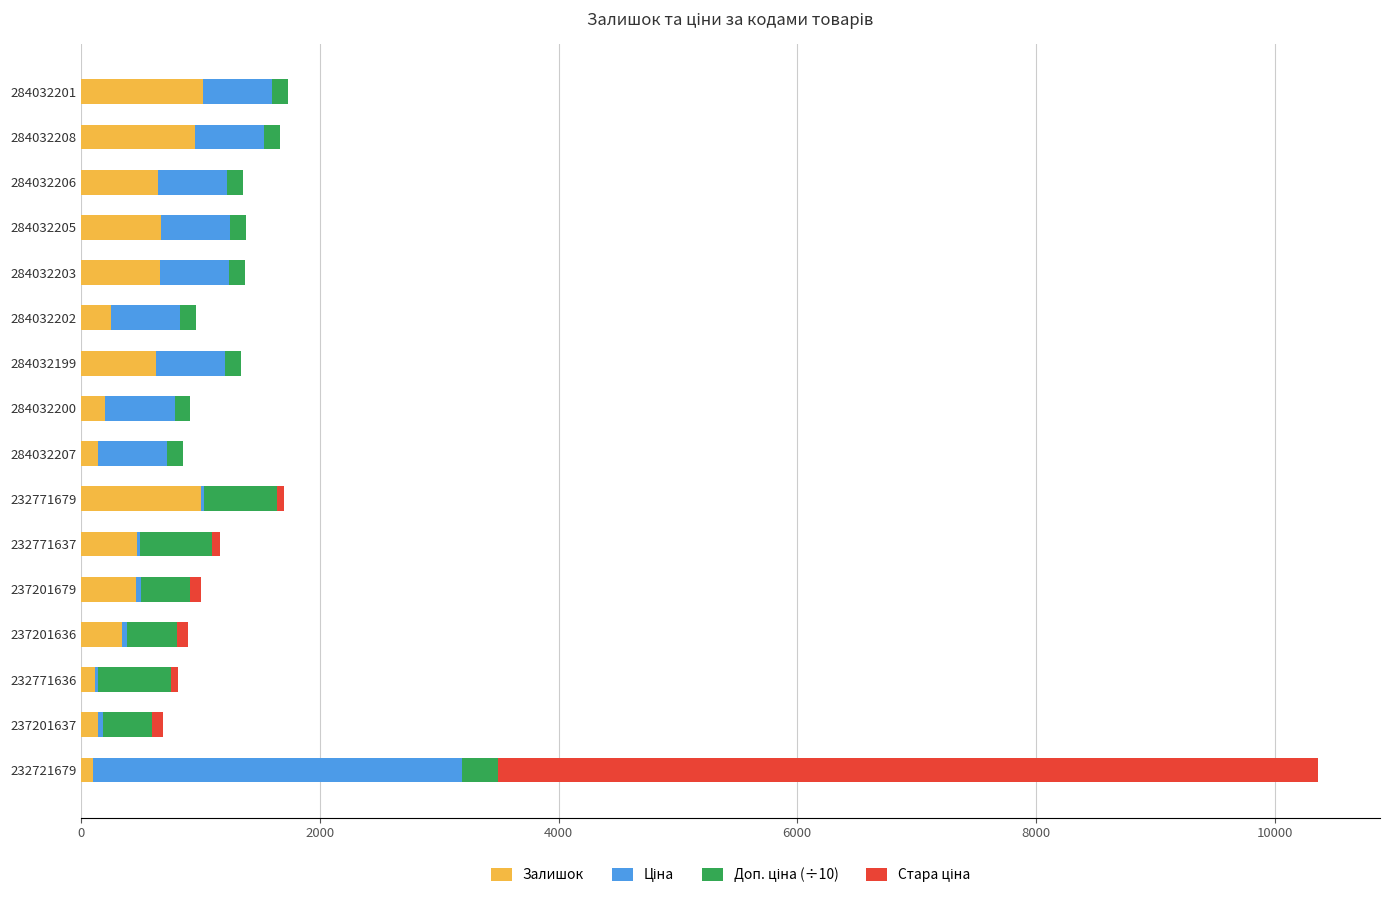

At which category is the sum across all series the highest?

232721679